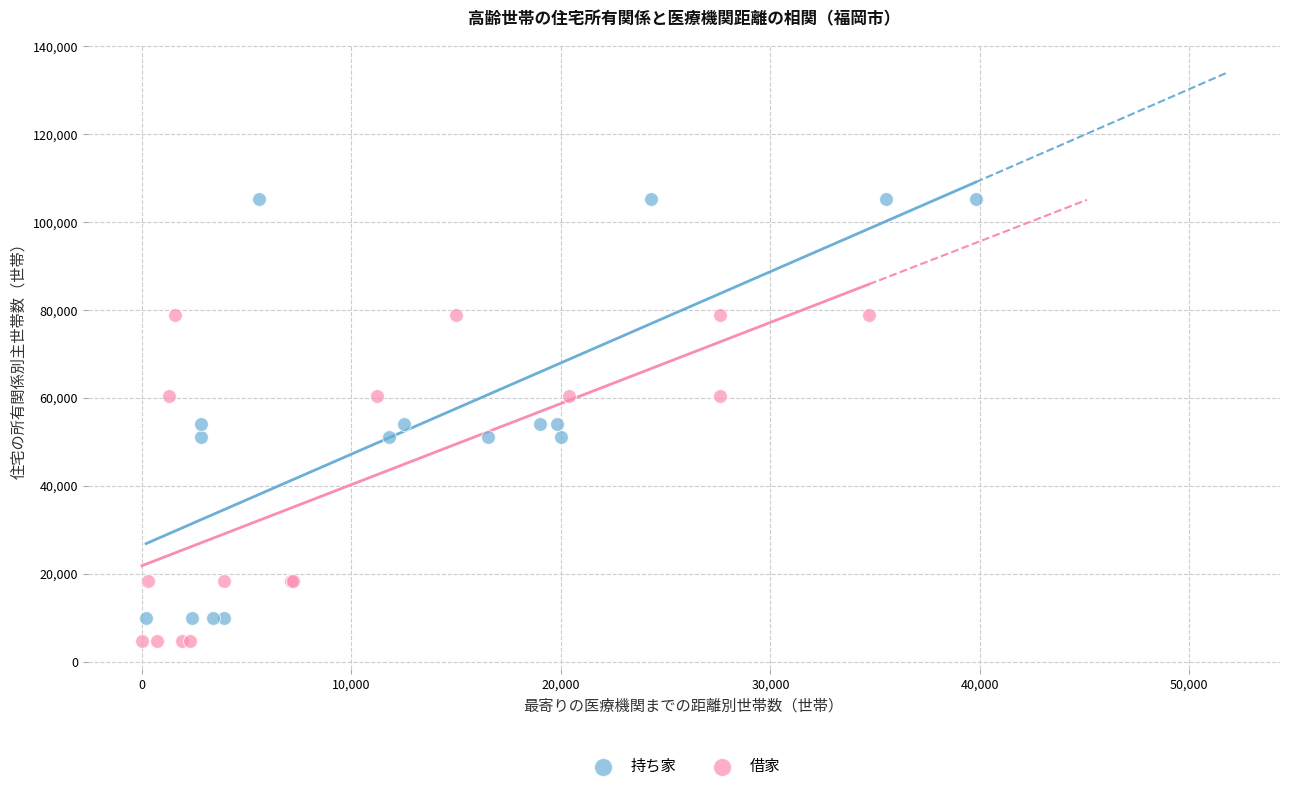

Which series contains the lowest Y value?

借家